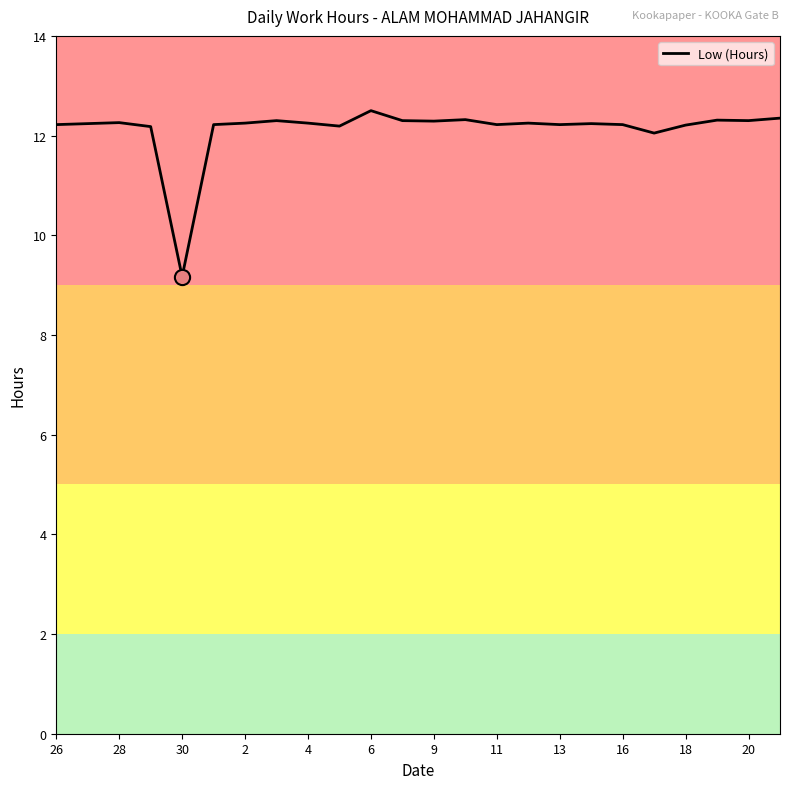

What is the smallest value displayed?

9.2